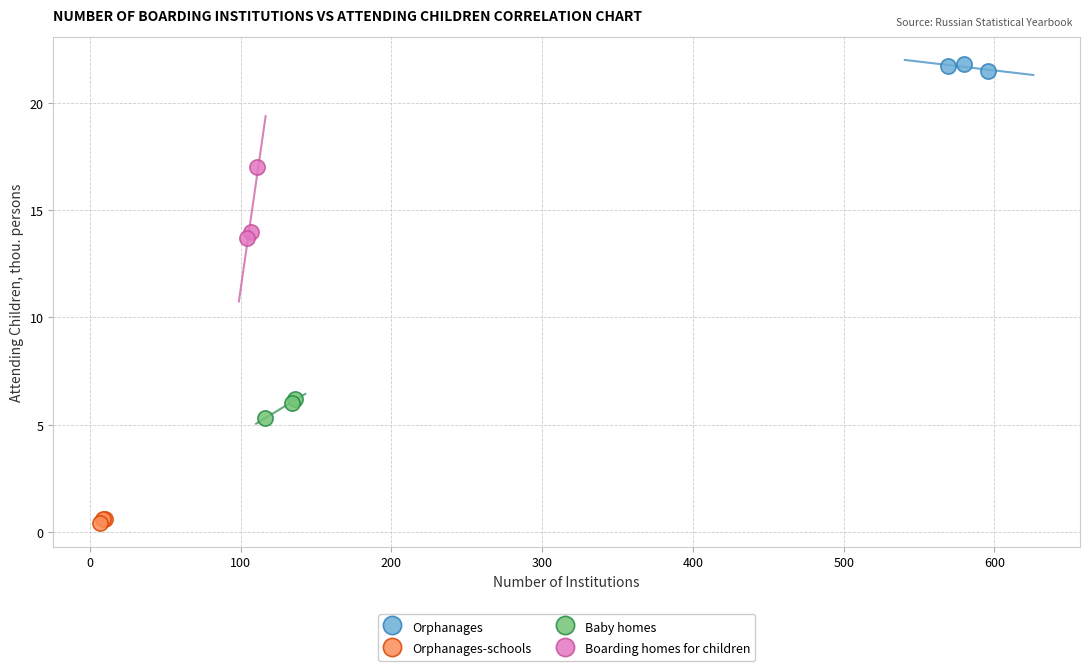

What are all the series names shown in the legend?

Orphanages, Orphanages-schools, Baby homes, Boarding homes for children